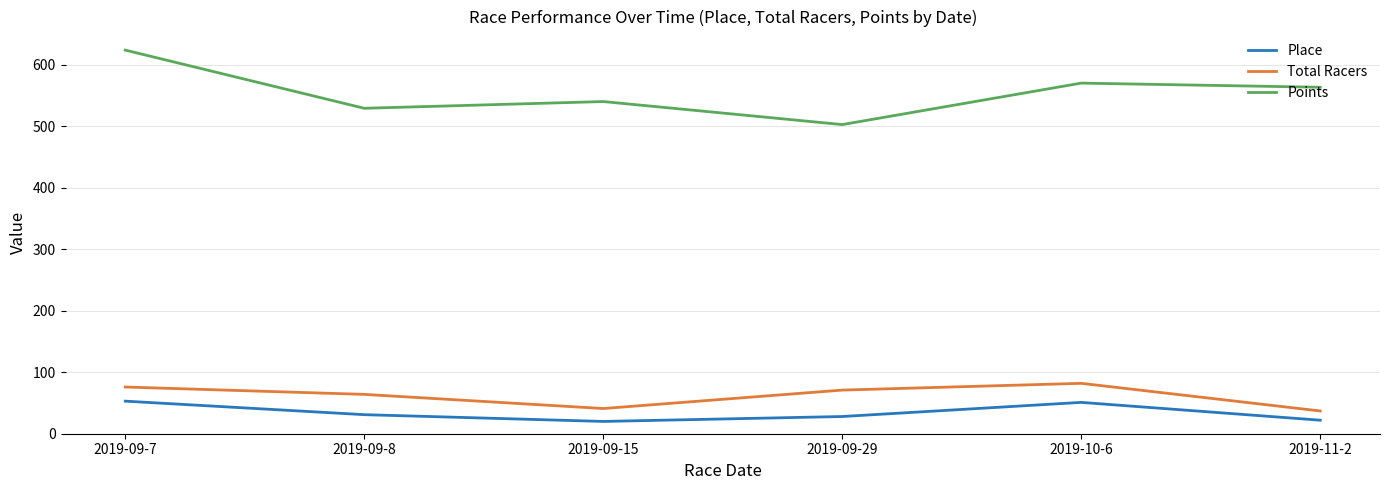

At which category is the sum across all series the highest?

2019-09-7